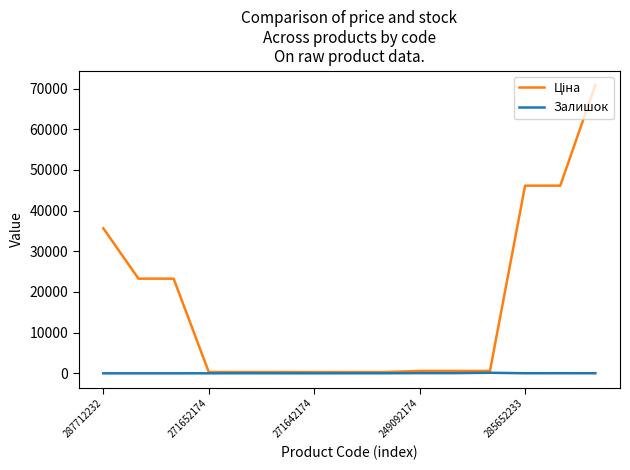

What is the greatest value displayed?

70906.0